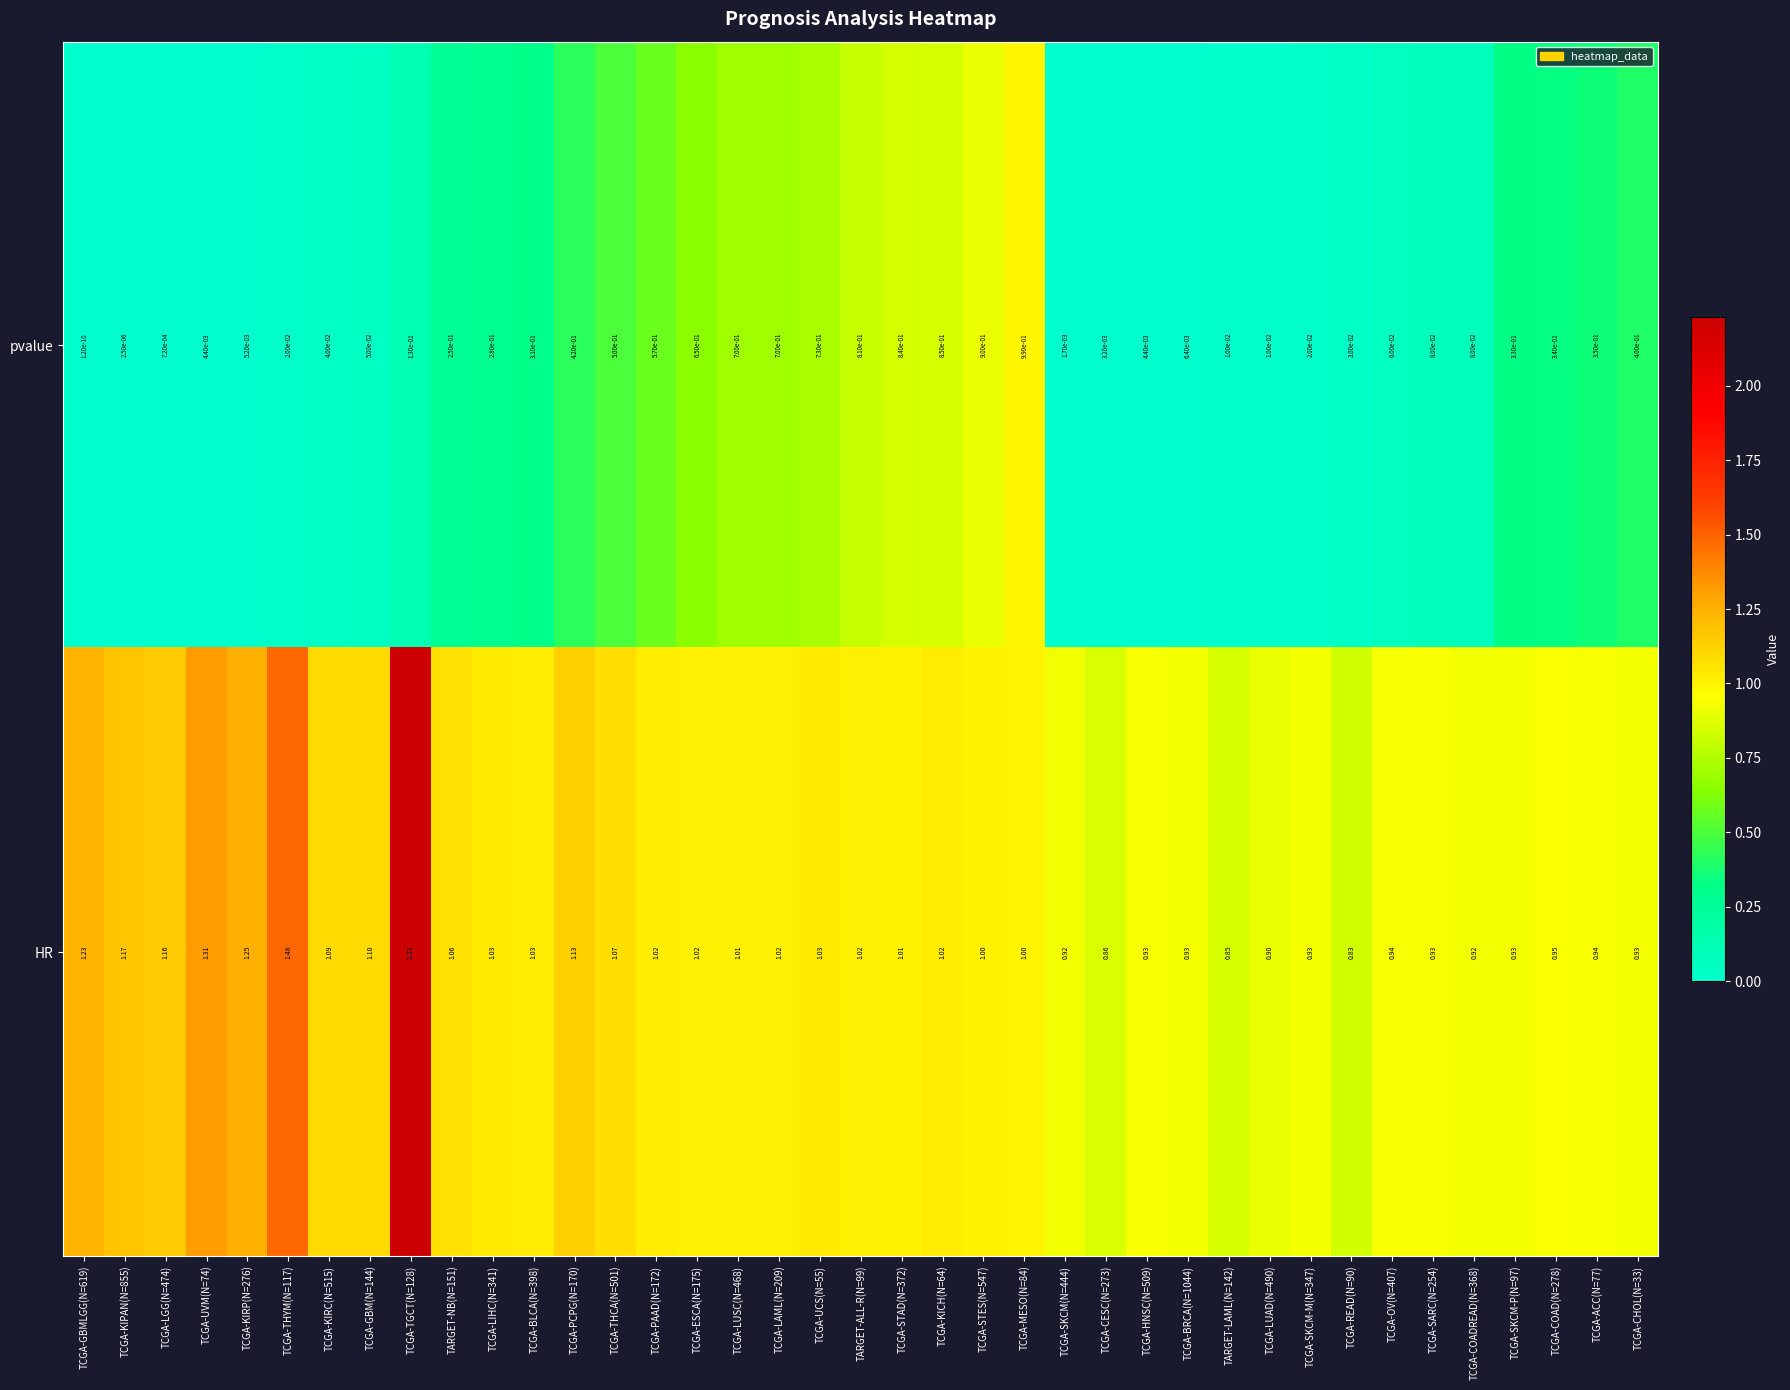

At TCGA-KICH(N=64), list the series in order from largest to smallest.

HR, pvalue